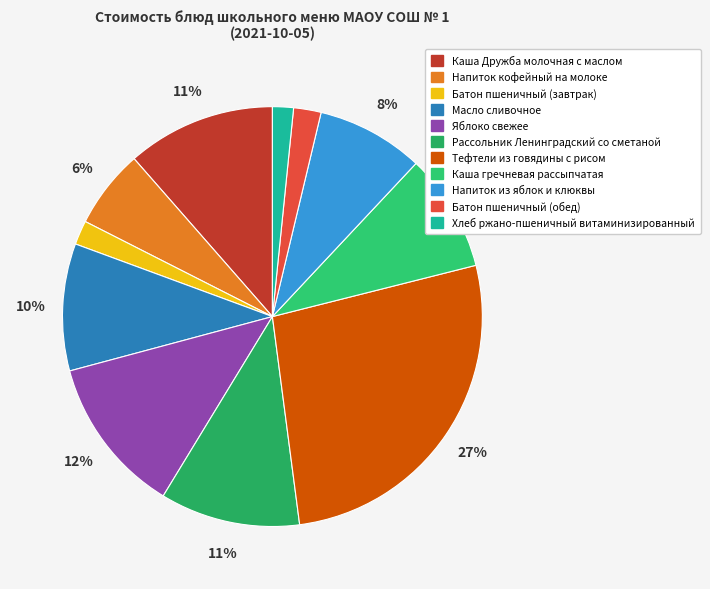

What is the largest slice in the pie chart?

Тефтели из говядины с рисом